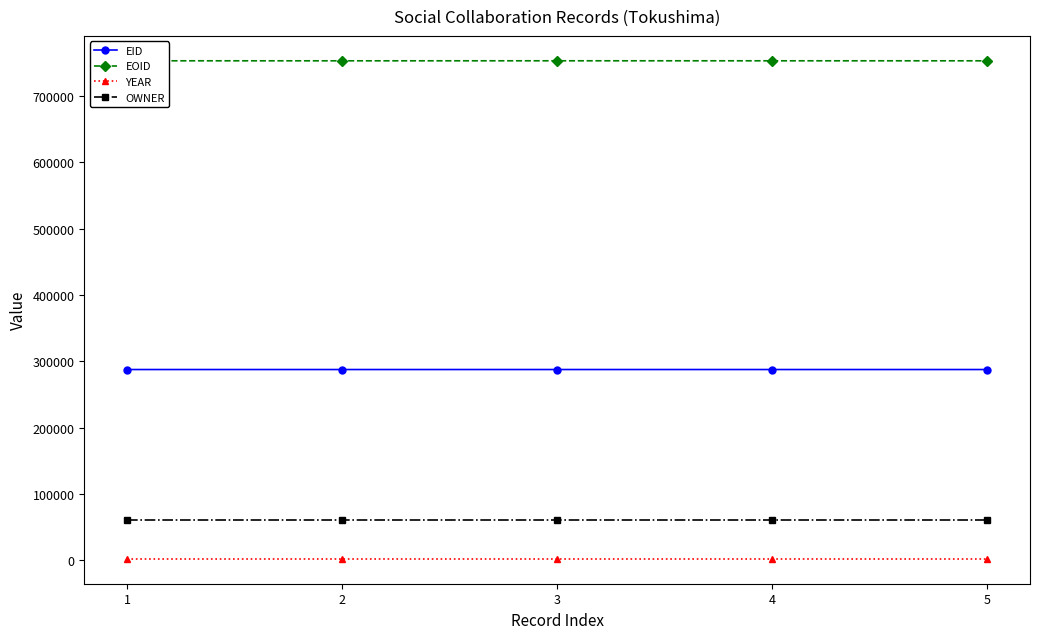

True or false: YEAR has a value of 2013 at 1.

True